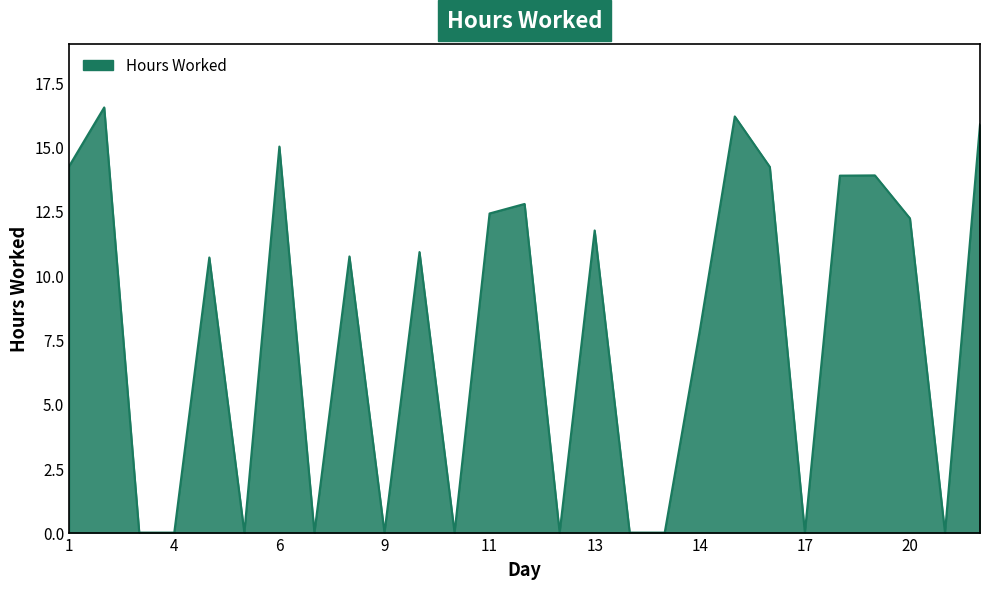

What is the maximum value shown in the chart?

16.5